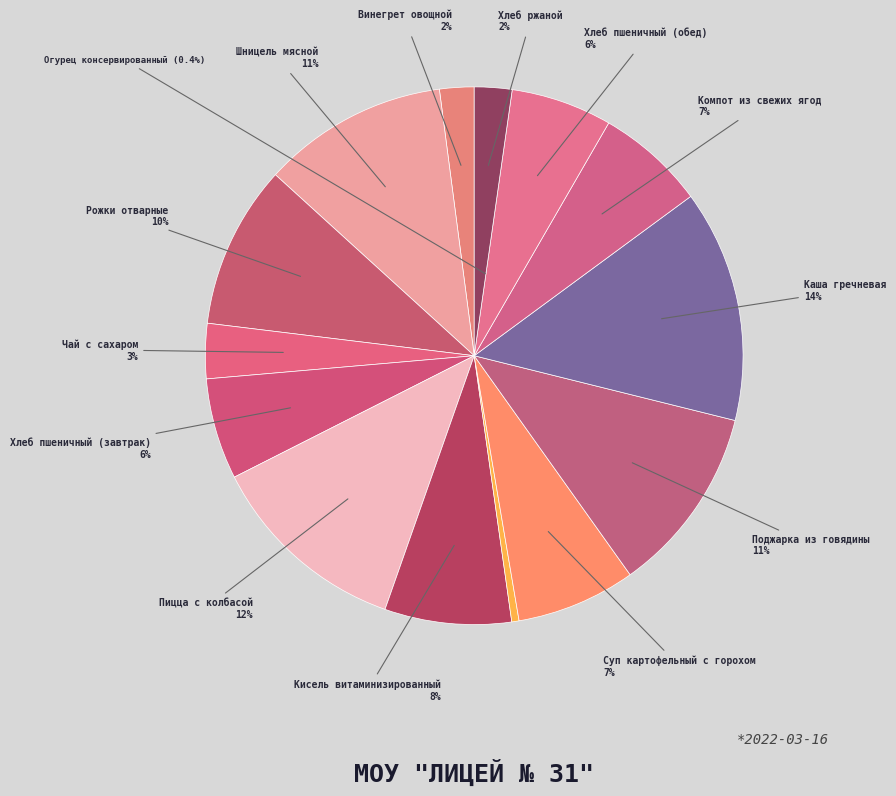

How many segments does this pie chart have?

14